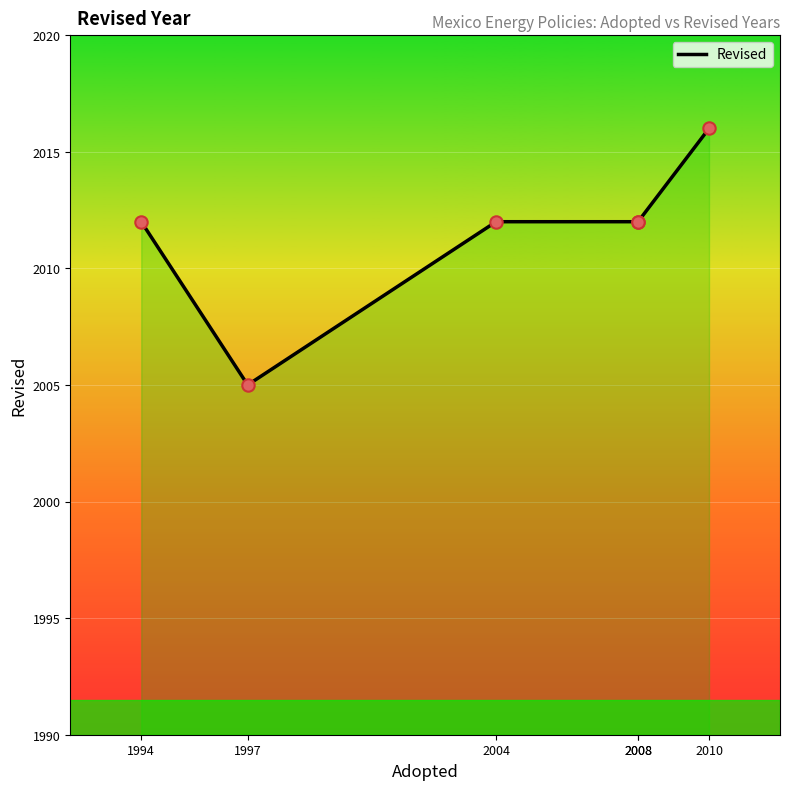

Which has a higher value, 2008 or 1997?

2008